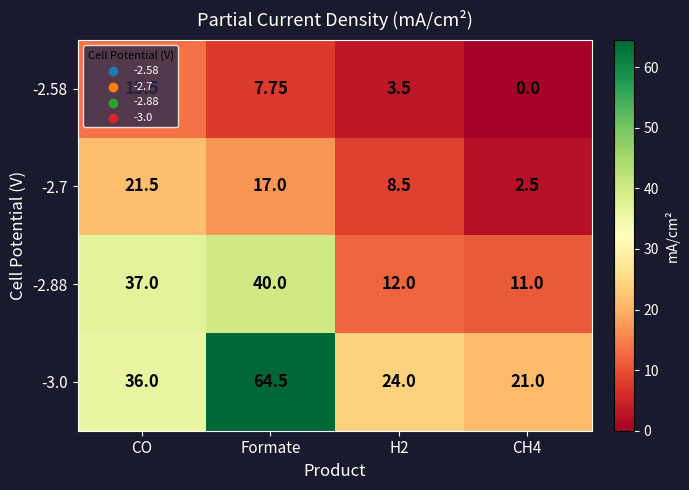

Between Formate and CH4, which series saw the biggest shift?

-3.0